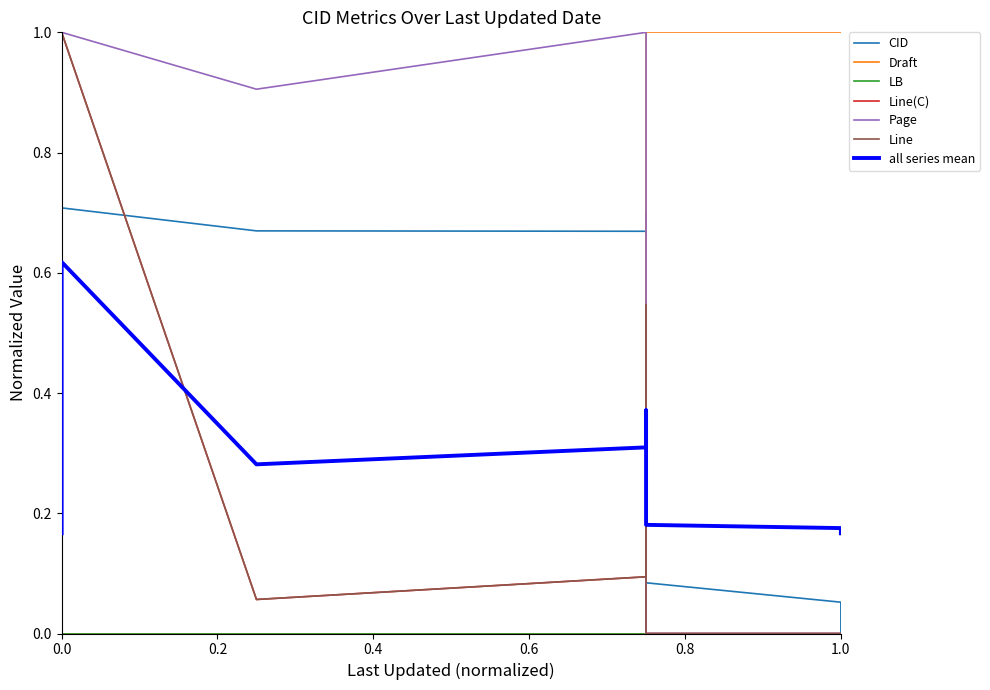

Does the chart display data point markers on the line(s)?

No